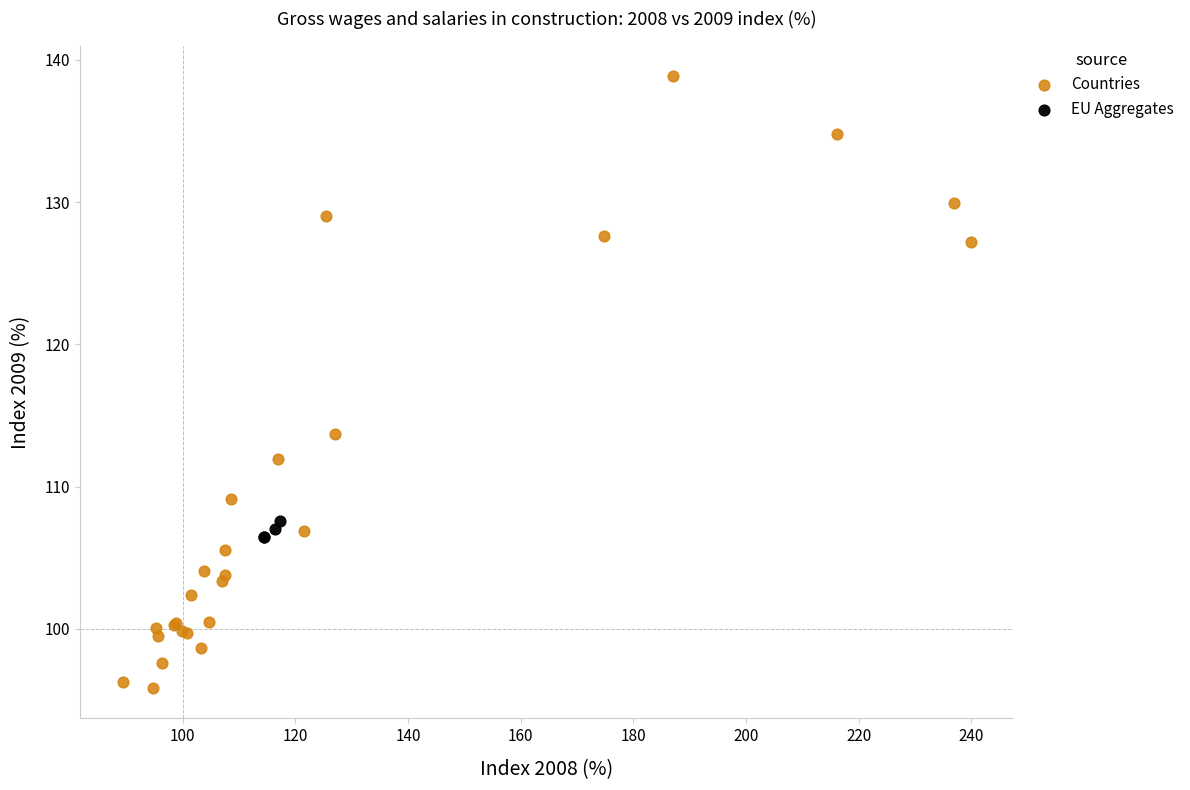

What are all the series names shown in the legend?

Countries, EU Aggregates